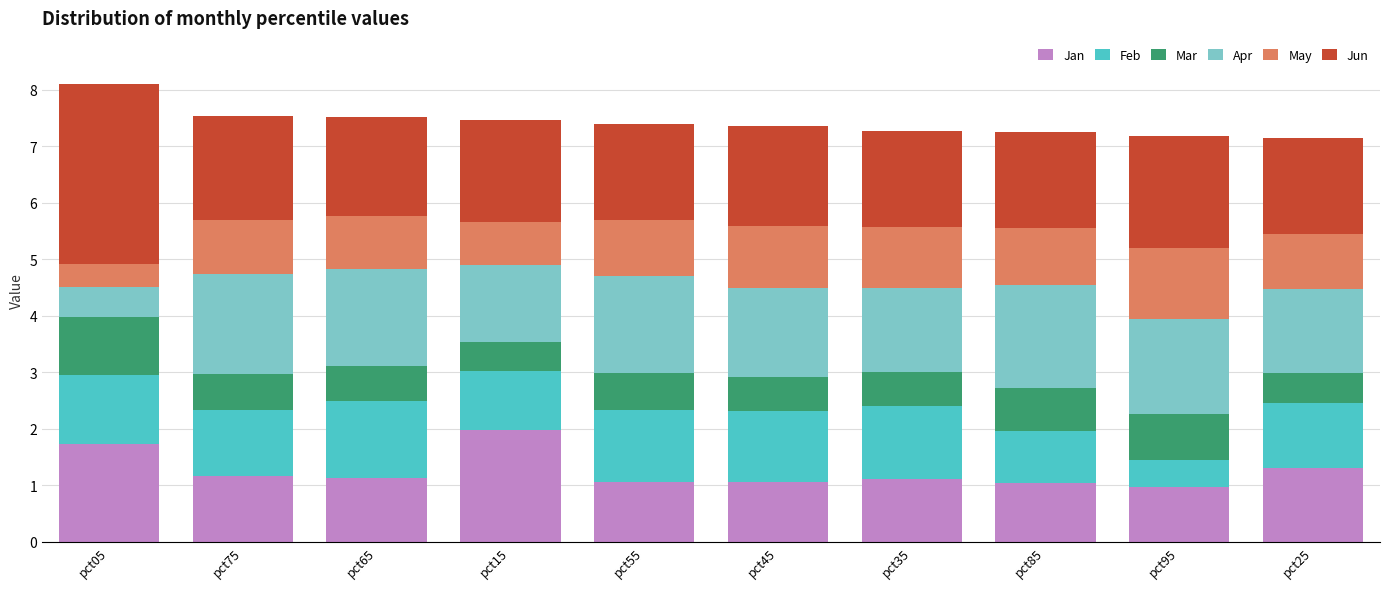

What is the lowest value of the Jan series?

1.0